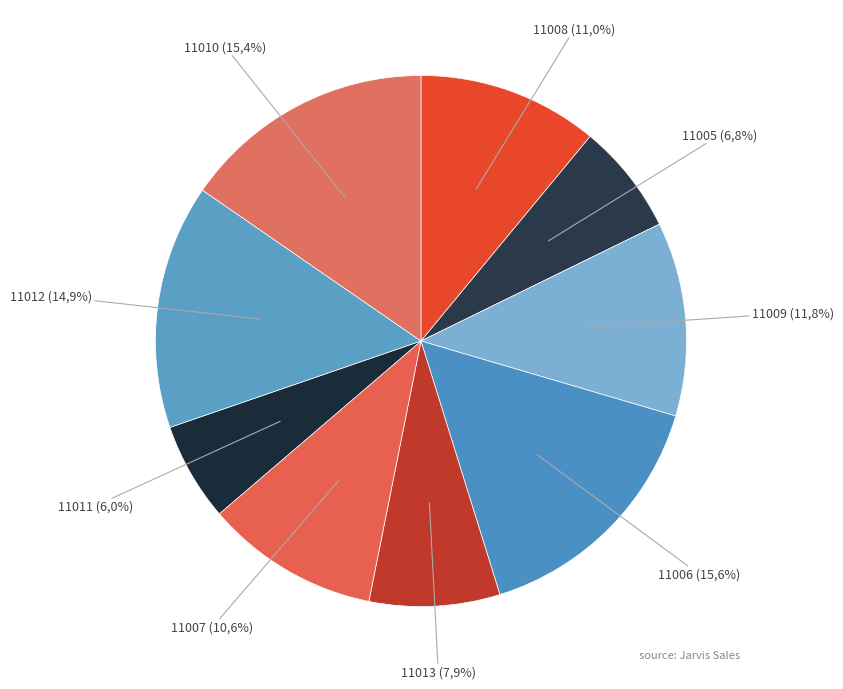

The 11006 slice represents 16% of the pie. True or false?

True